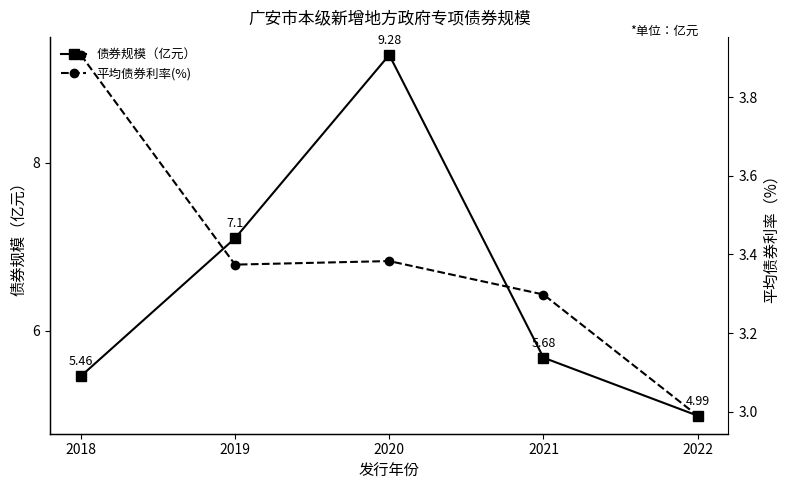

True or false: 债券规模（亿元） and 平均债券利率(%) cross at least once.

False